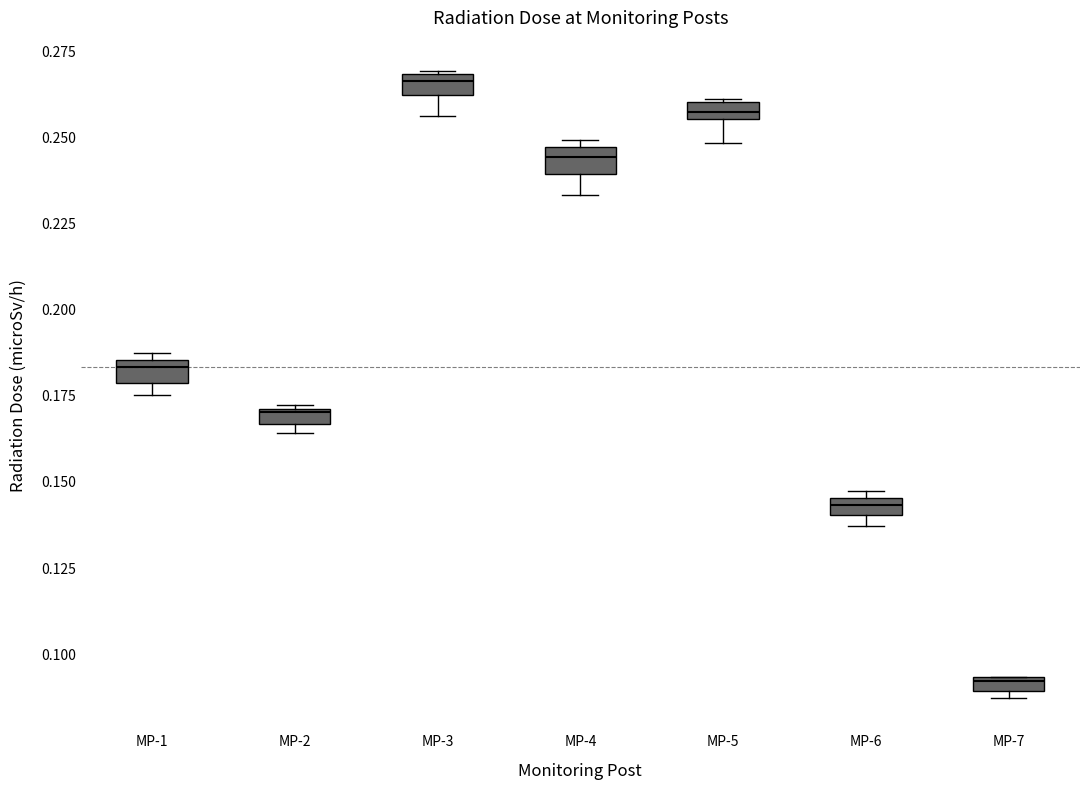

Which box's median line is the highest?

MP-3